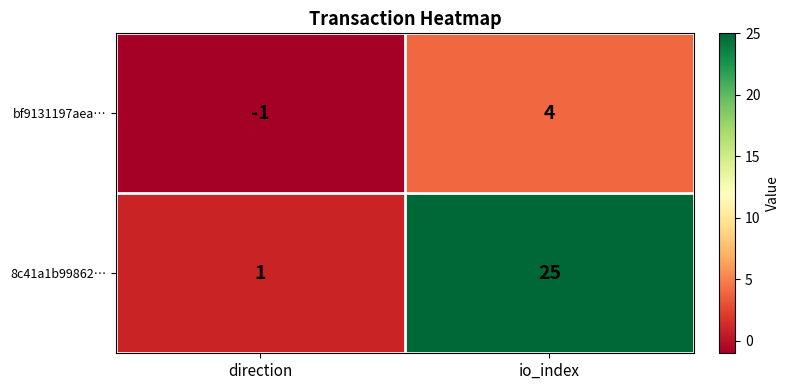

At which category does the chart reach its minimum across all series?

direction